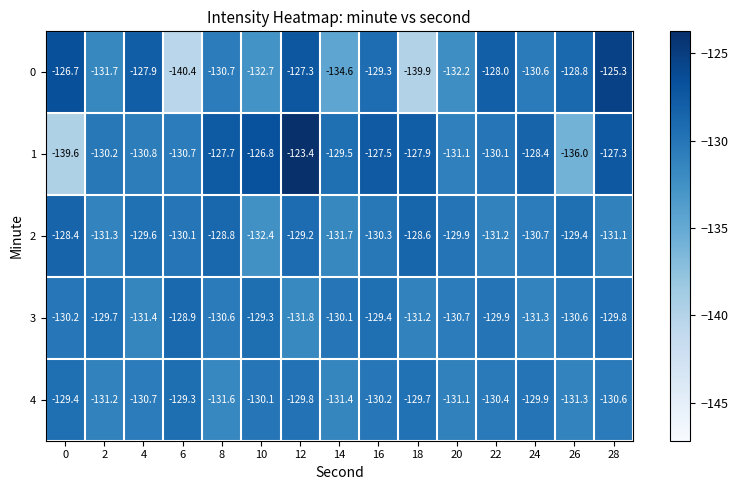

What is the difference between the highest and lowest values at 26?

7.2